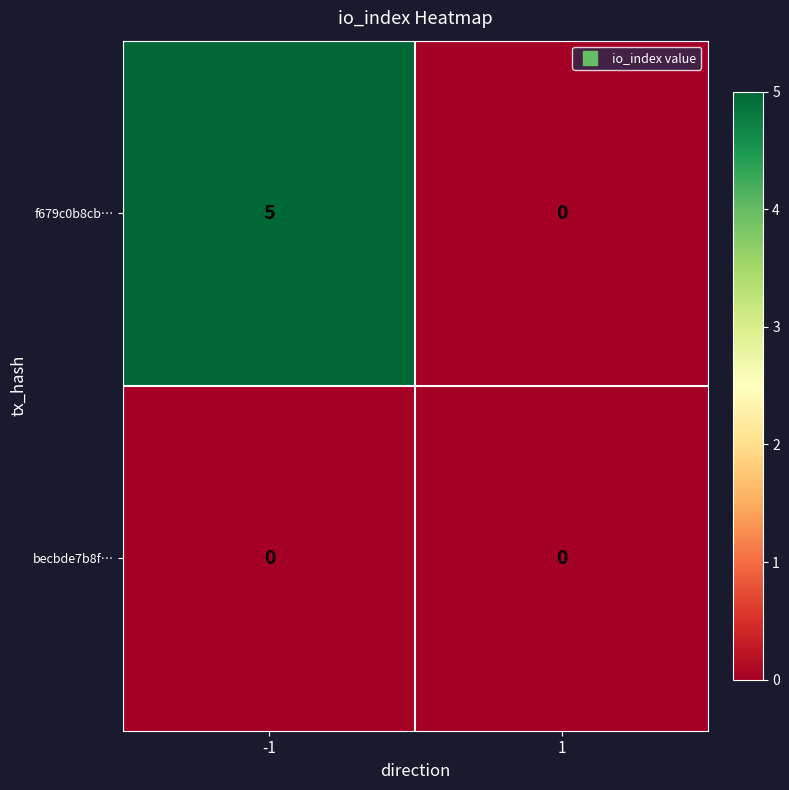

Reading right to left, transcribe all the data shown in this chart.

f679c0b8cb…: 1=0	-1=5
becbde7b8f…: 1=0	-1=0